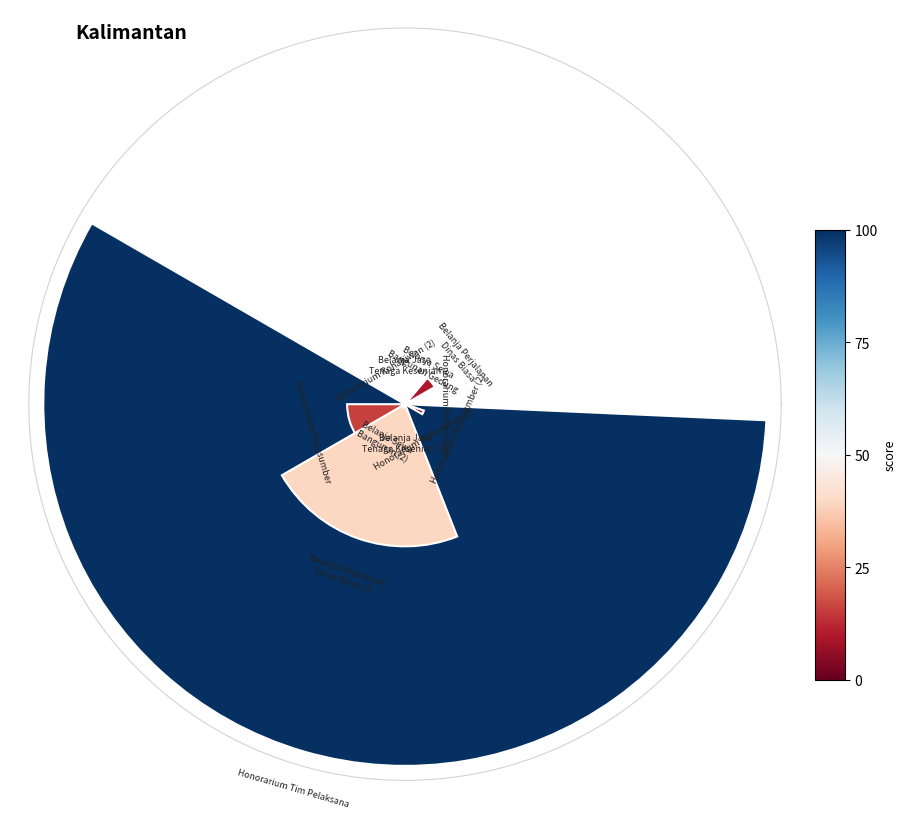

Rank the categories by value from lowest to highest.

0, 3, 4, 9, 10, 2, 8, 11, 1, 6, 7, 5